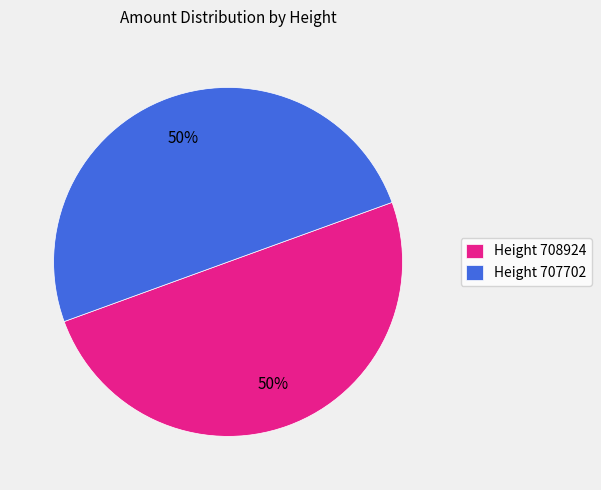

How many segments does this pie chart have?

2